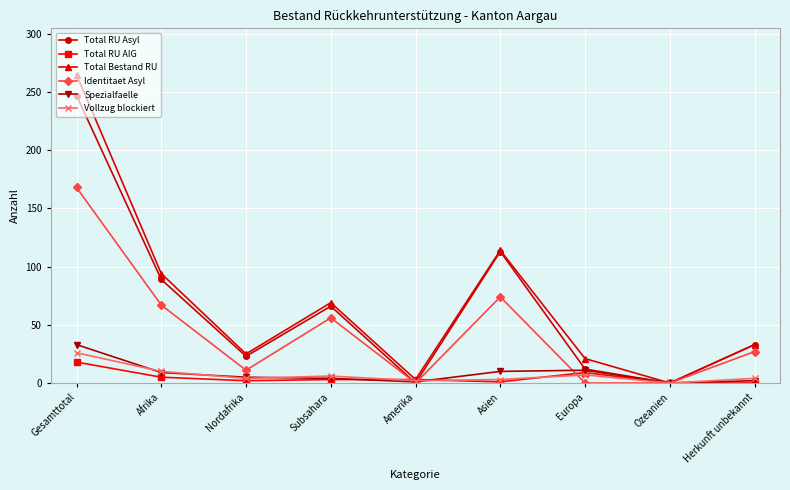

What are all the series names shown in the legend?

Total RU Asyl, Total RU AIG, Total Bestand RU, Identitaet Asyl, Spezialfaelle, Vollzug blockiert